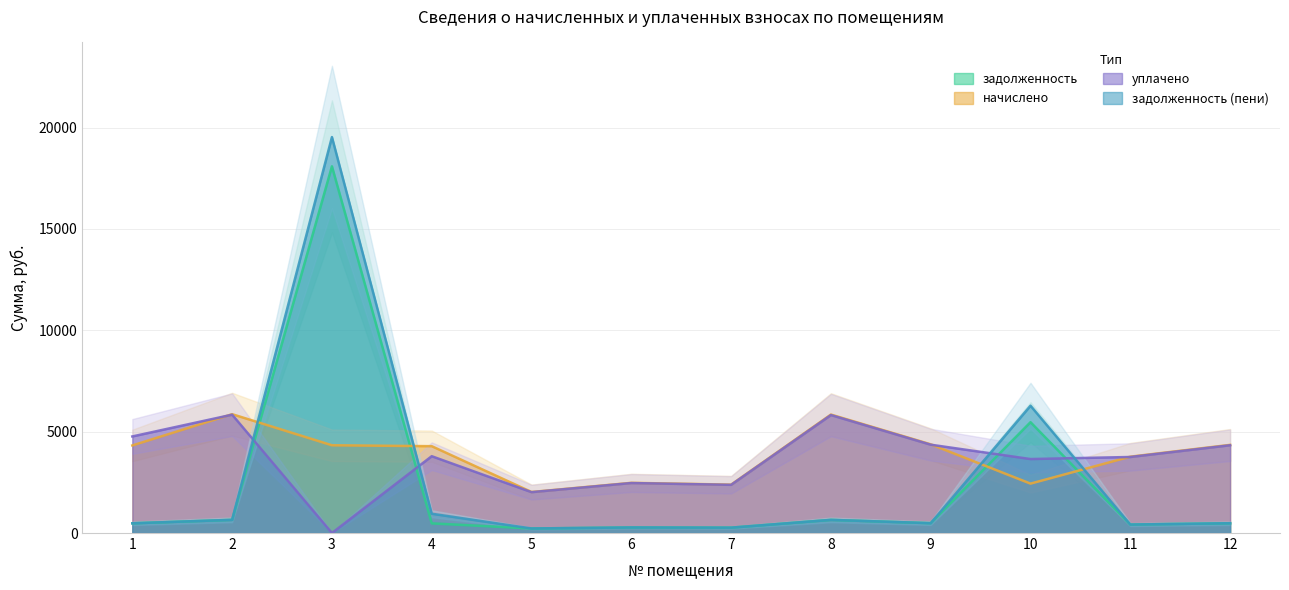

Is it true that задолженность equals 225.0 at 5?

True